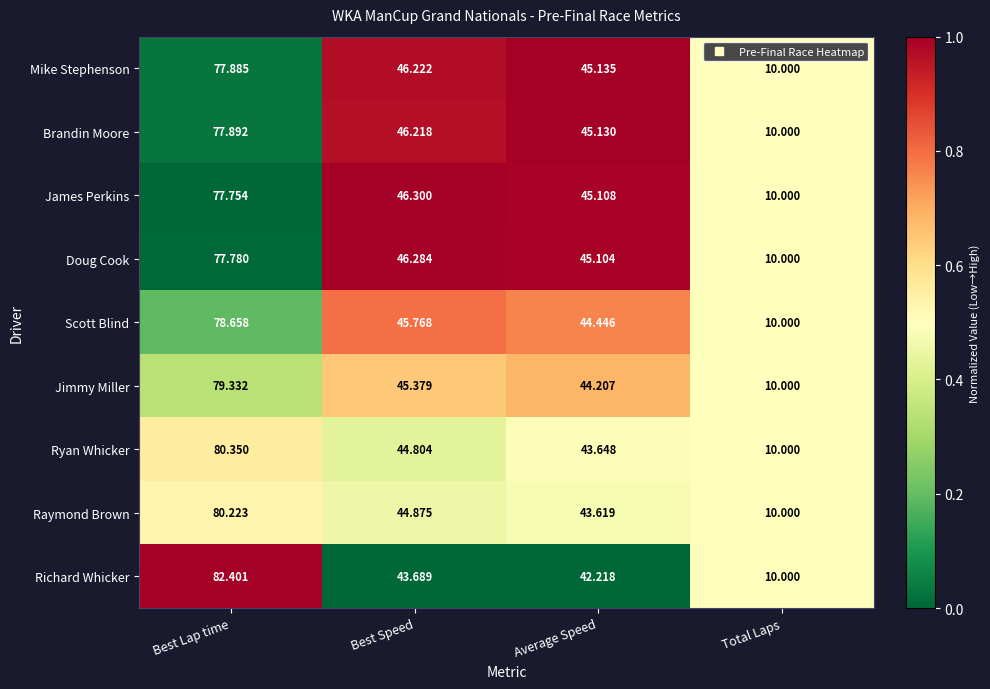

At which label does Scott Blind reach its minimum?

Total Laps